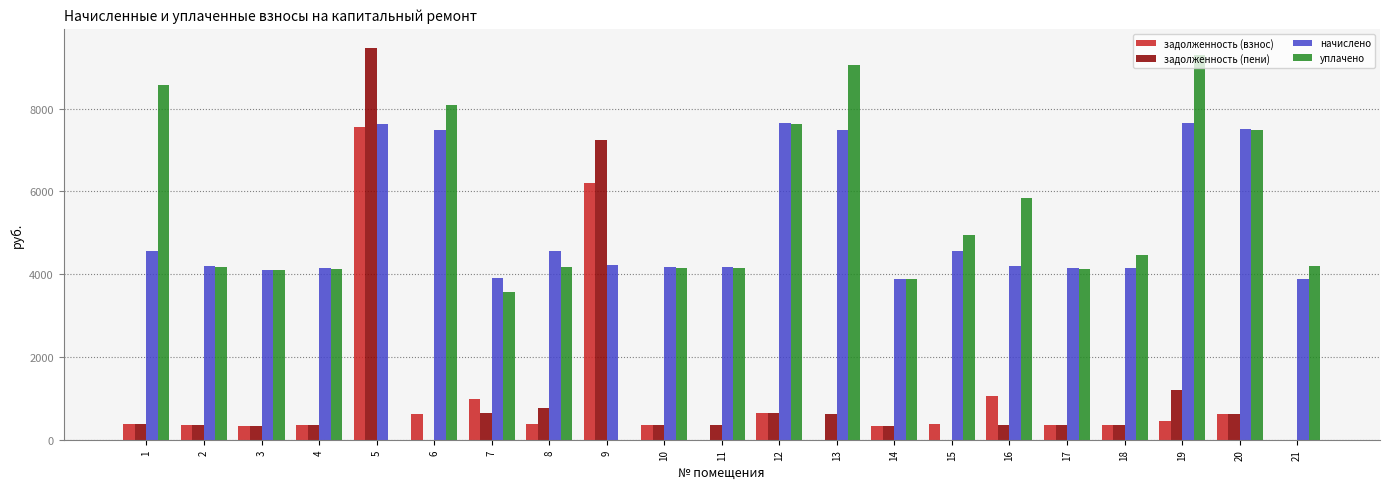

What is the sum of all уплачено values?

106022.4